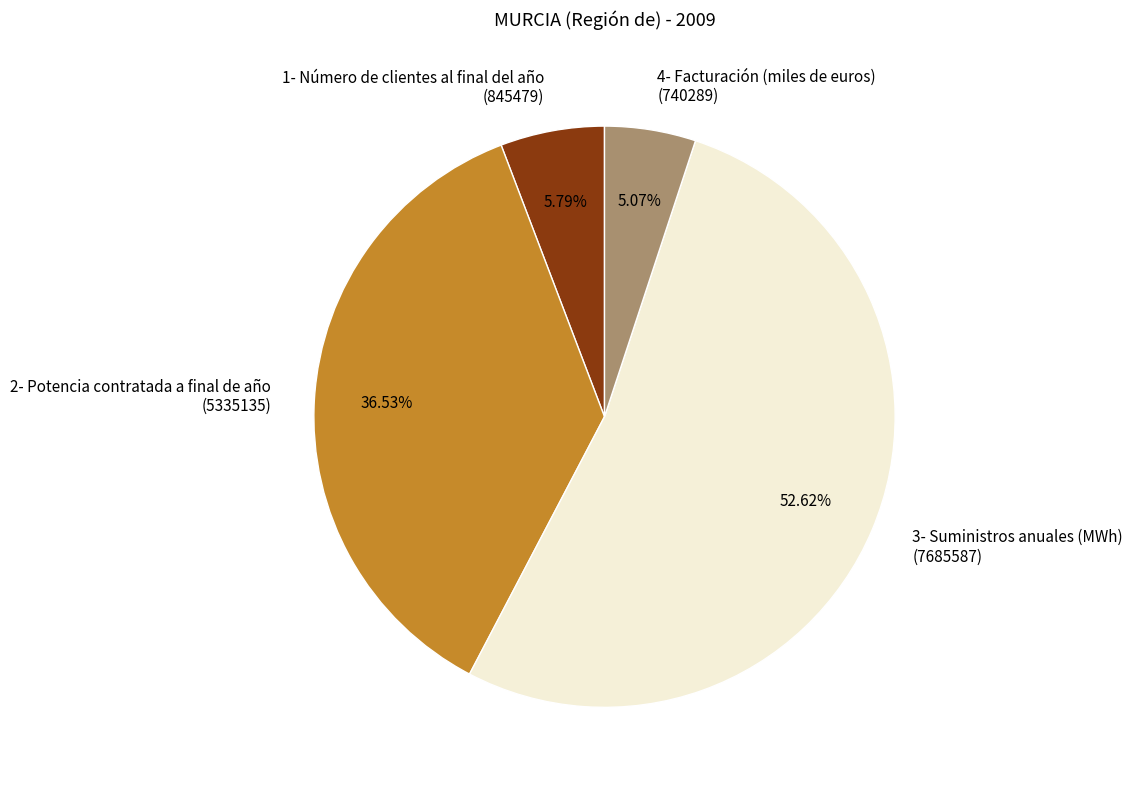

Combined, do 1- Número de clientes al final del año (845479) and 2- Potencia contratada a final de año (5335135) account for over 50%?

No